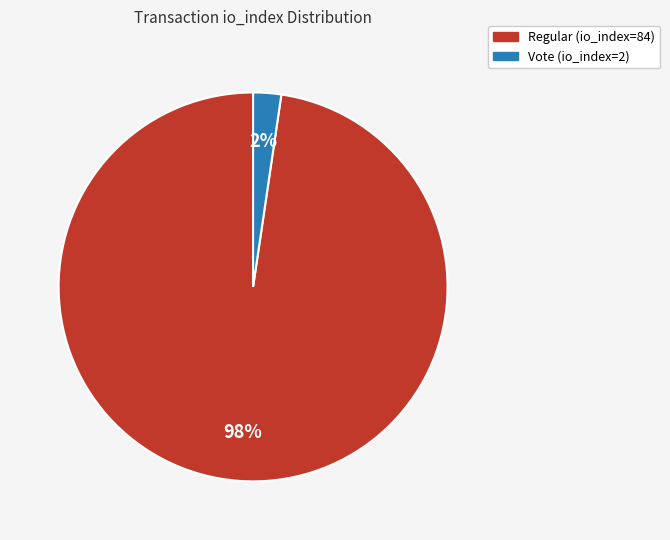

Between Regular (io_index=84) and Vote (io_index=2), which is larger?

Regular (io_index=84)